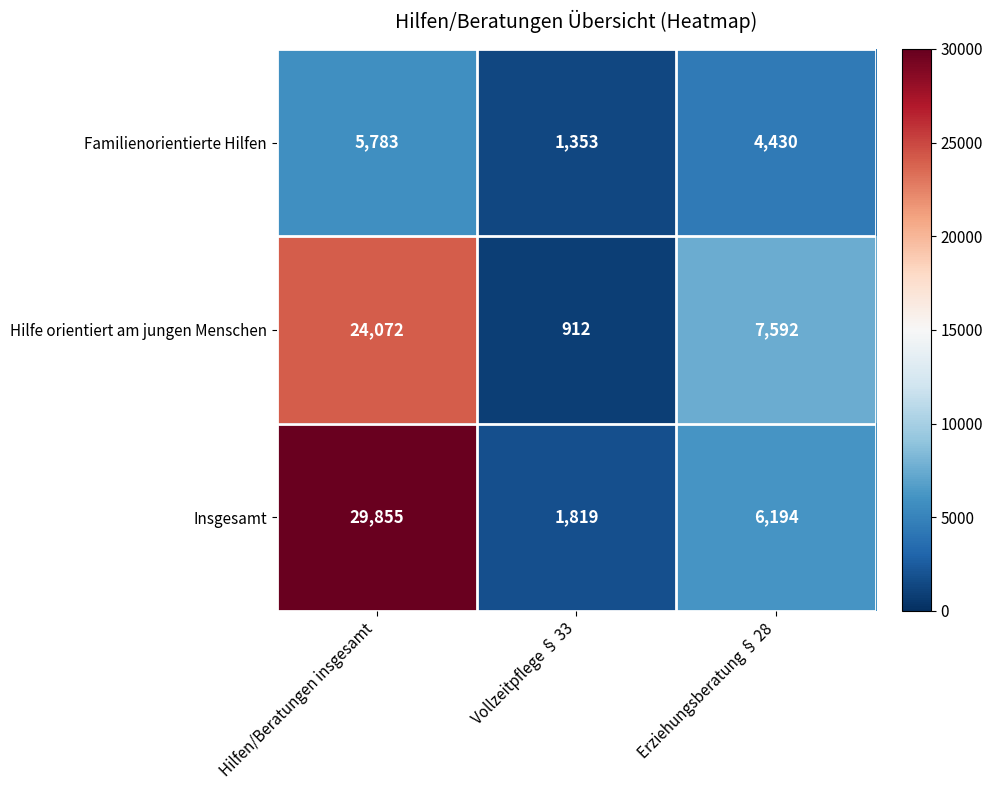

True or false: Insgesamt has a value of 1543 at Erziehungsberatung § 28.

False